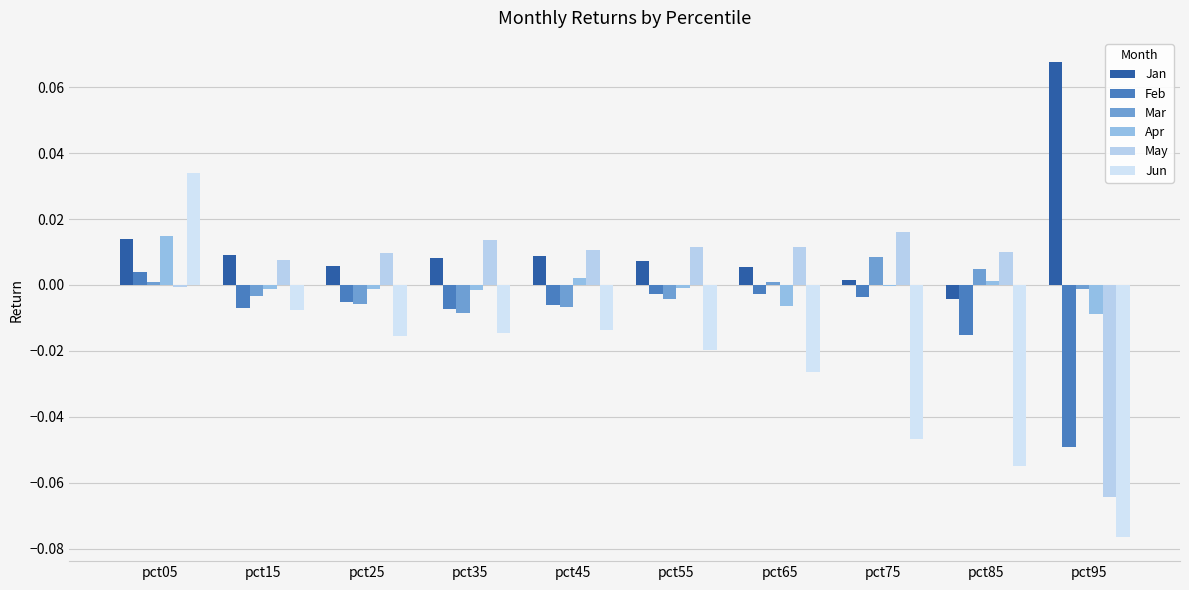

The value of Jan at pct25 is 0.0. True or false?

False